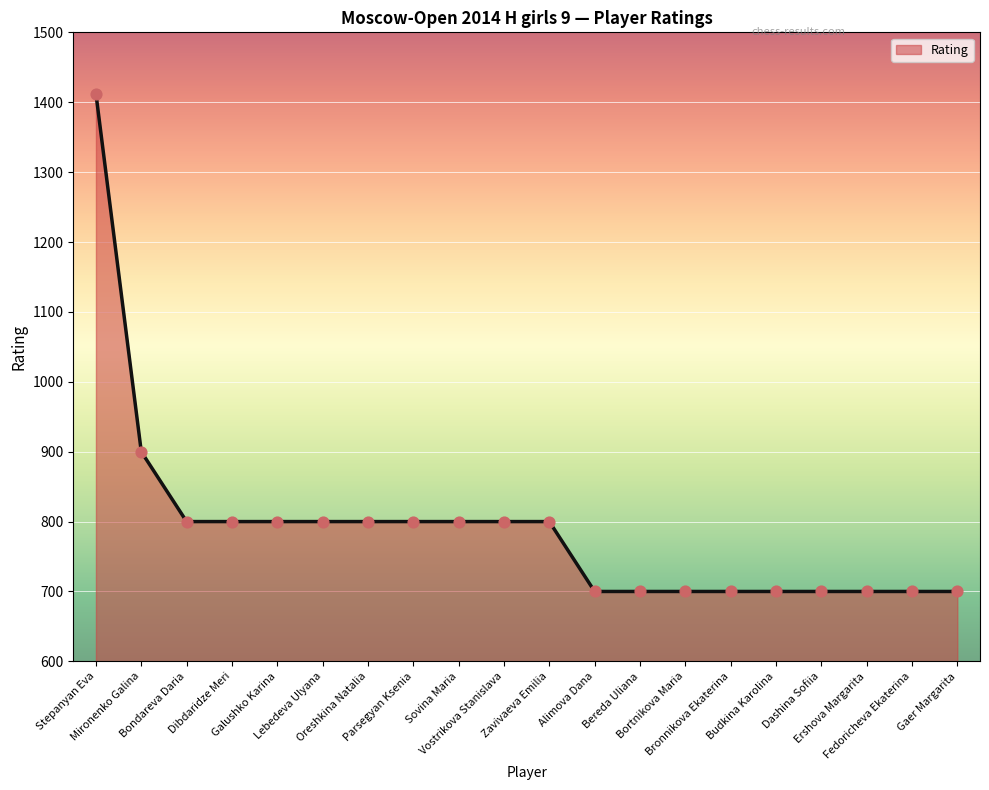

Between Vostrikova Stanislava and Gaer Margarita, which is larger?

Vostrikova Stanislava